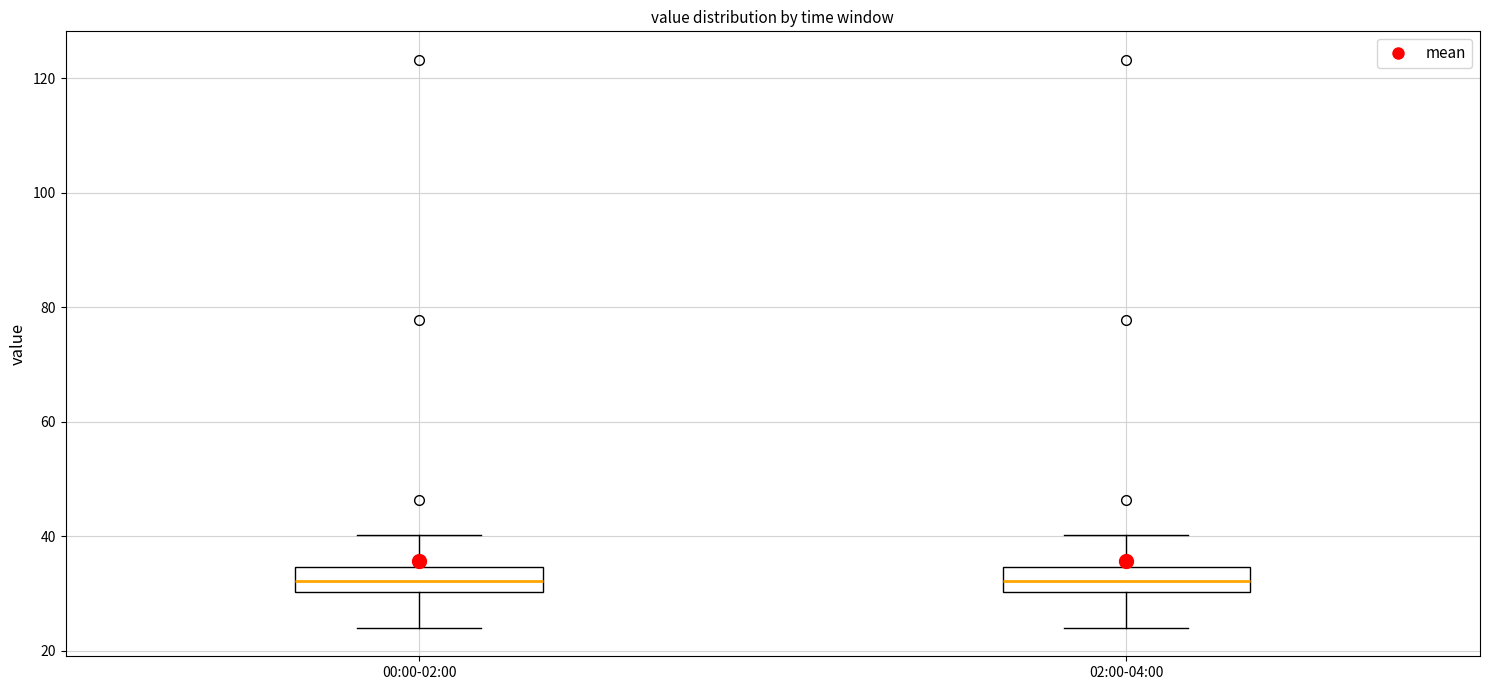

Where does the lower whisker of the box for 00:00-02:00 end on the y-axis? The values are not printed on the chart, so give them approximately, as read against the axis.

24